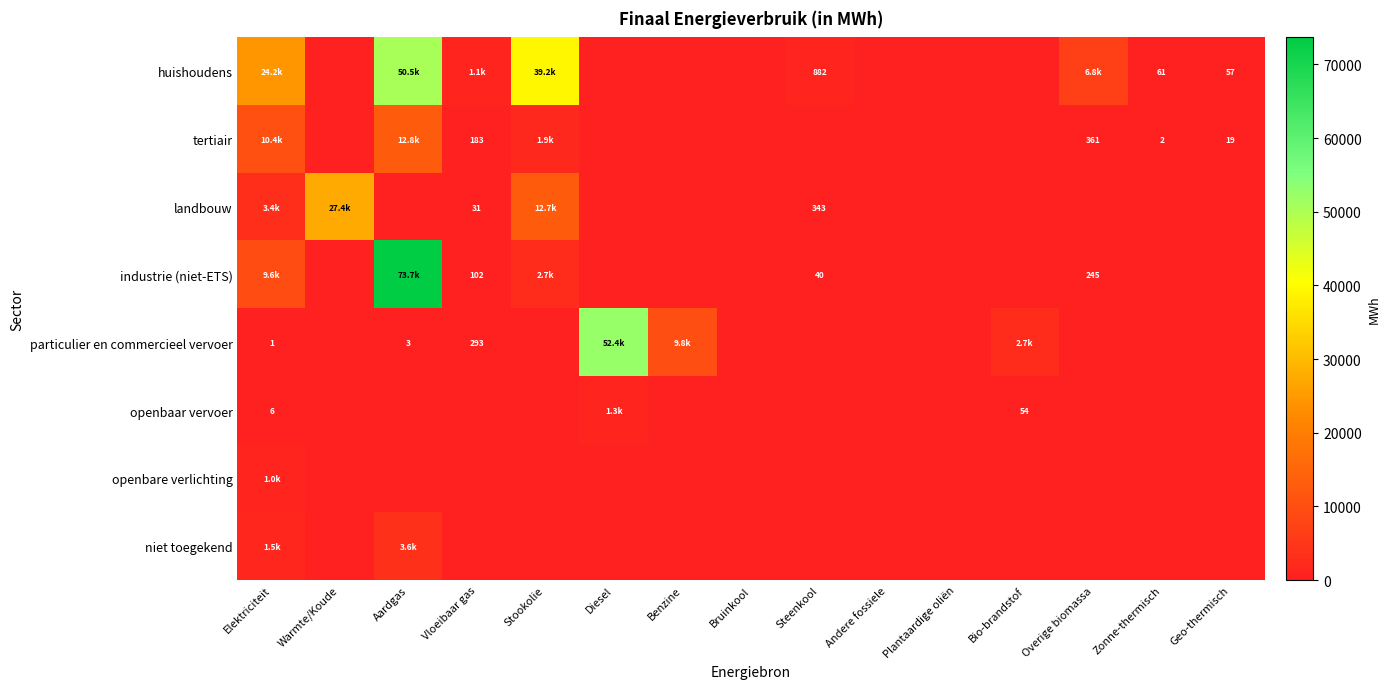

At how many categories does at least one series exceed 66145?

1